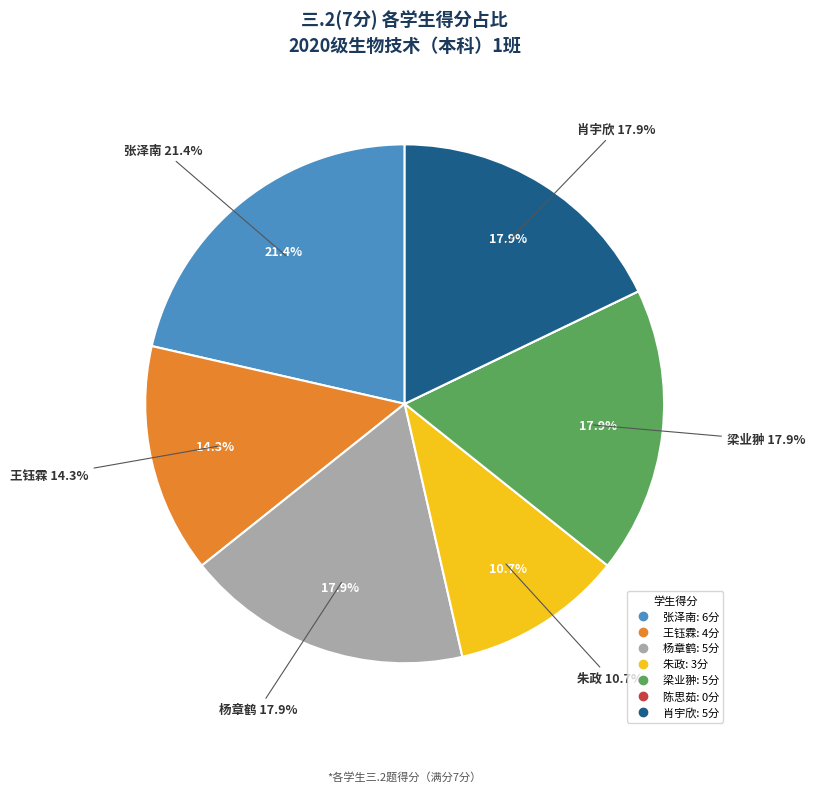

Do 2020122063
杨章鹤 and 2020122029
张泽南 together represent more than half of the pie?

No